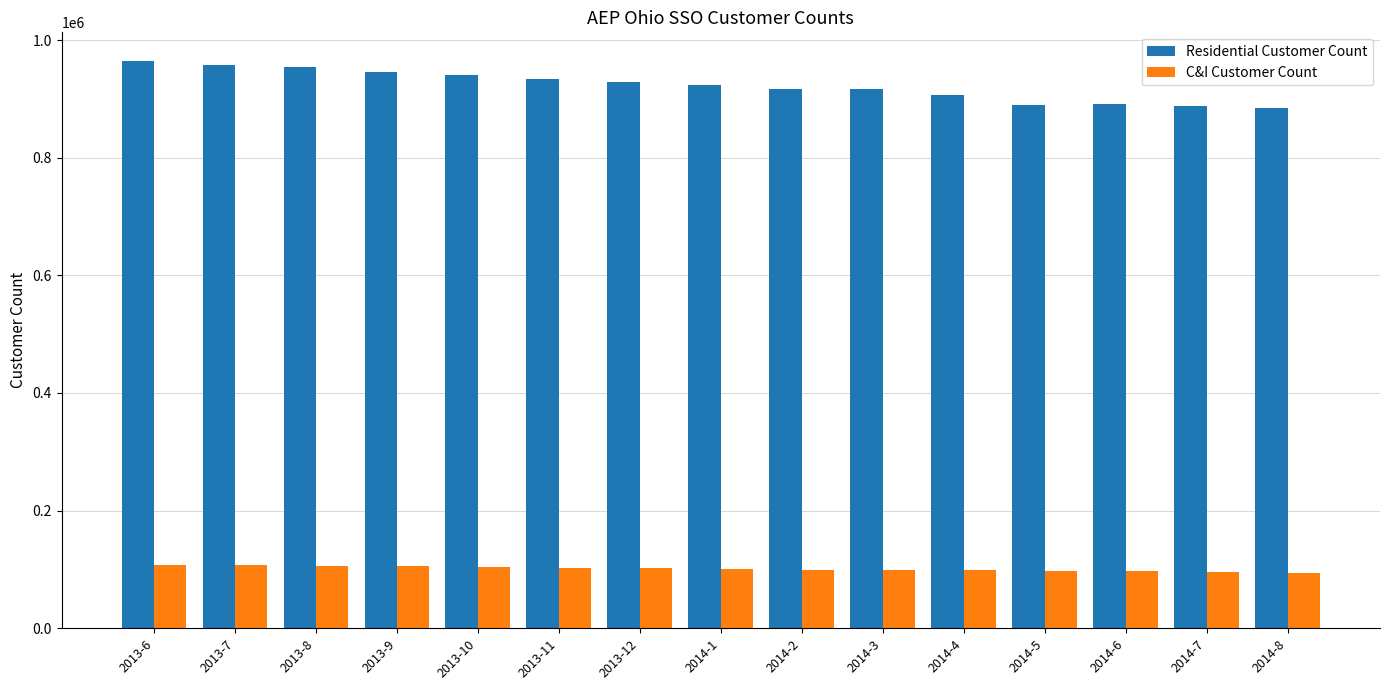

What is the label of the 15th bar from the left?

2014-8